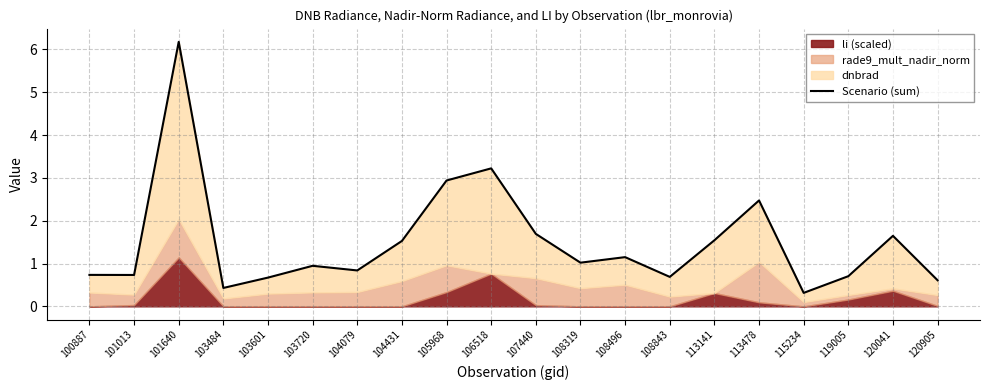

Reading left to right, extract all data points from this chart.

0.7	0.7	6.2	0.4	0.7	0.9	0.8	1.5	2.9	3.2	1.7	1.0	1.1	0.7	1.5	2.5	0.3	0.7	1.6	0.6